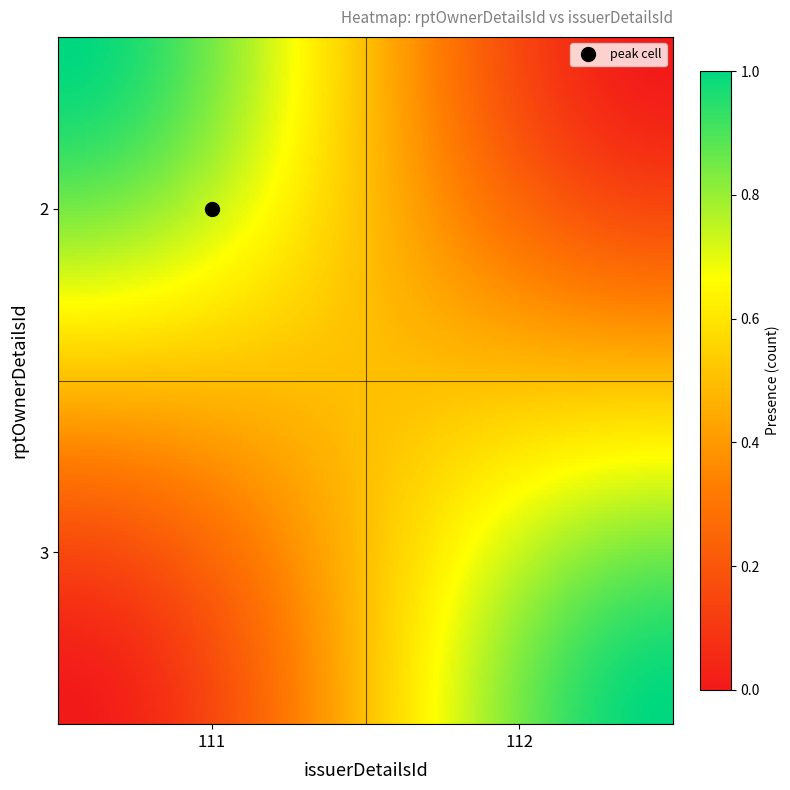

Reading left to right, list all the values displayed in this chart.

3: 0	1
2: 1	0